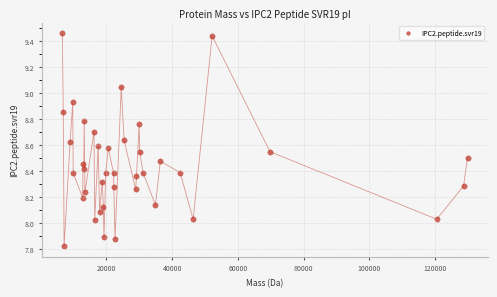

What is the range of X values (max minus min)?

123293.1